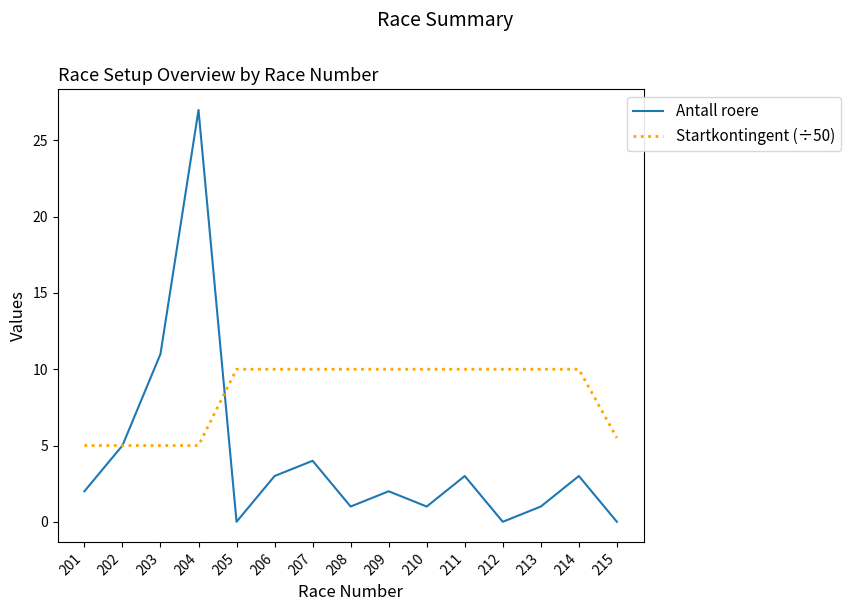

What is the difference between the maximum and minimum values in the Startkontingent (÷50) series?

5.0